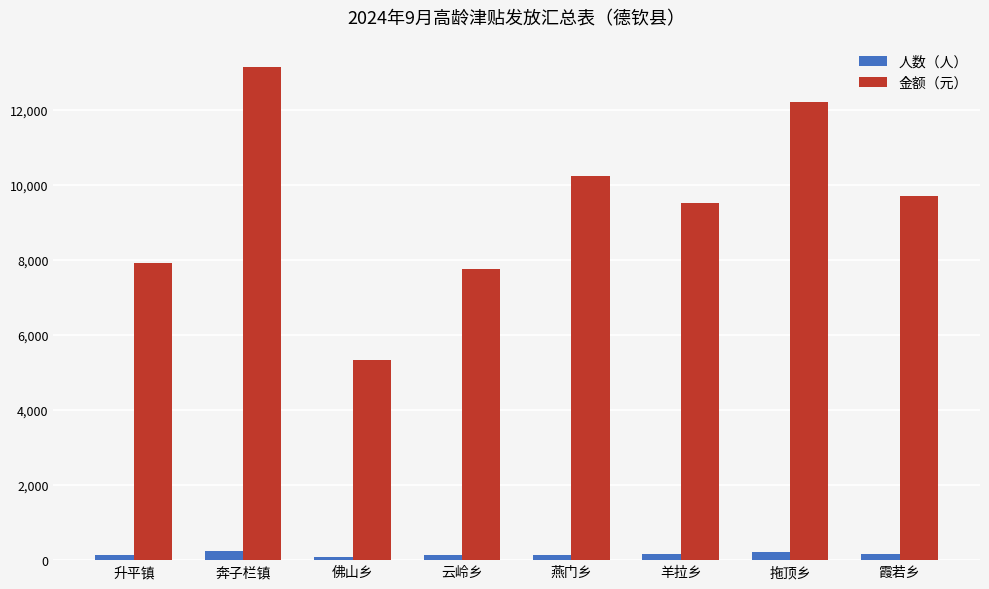

How many bars are there in each group?

2